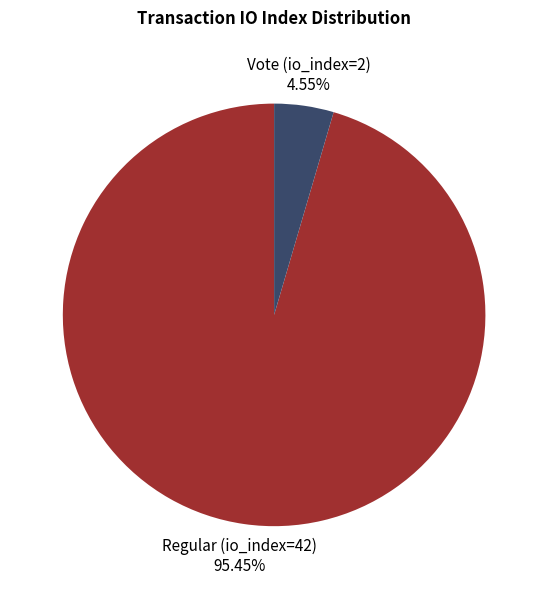

How many slices are in this pie chart?

2